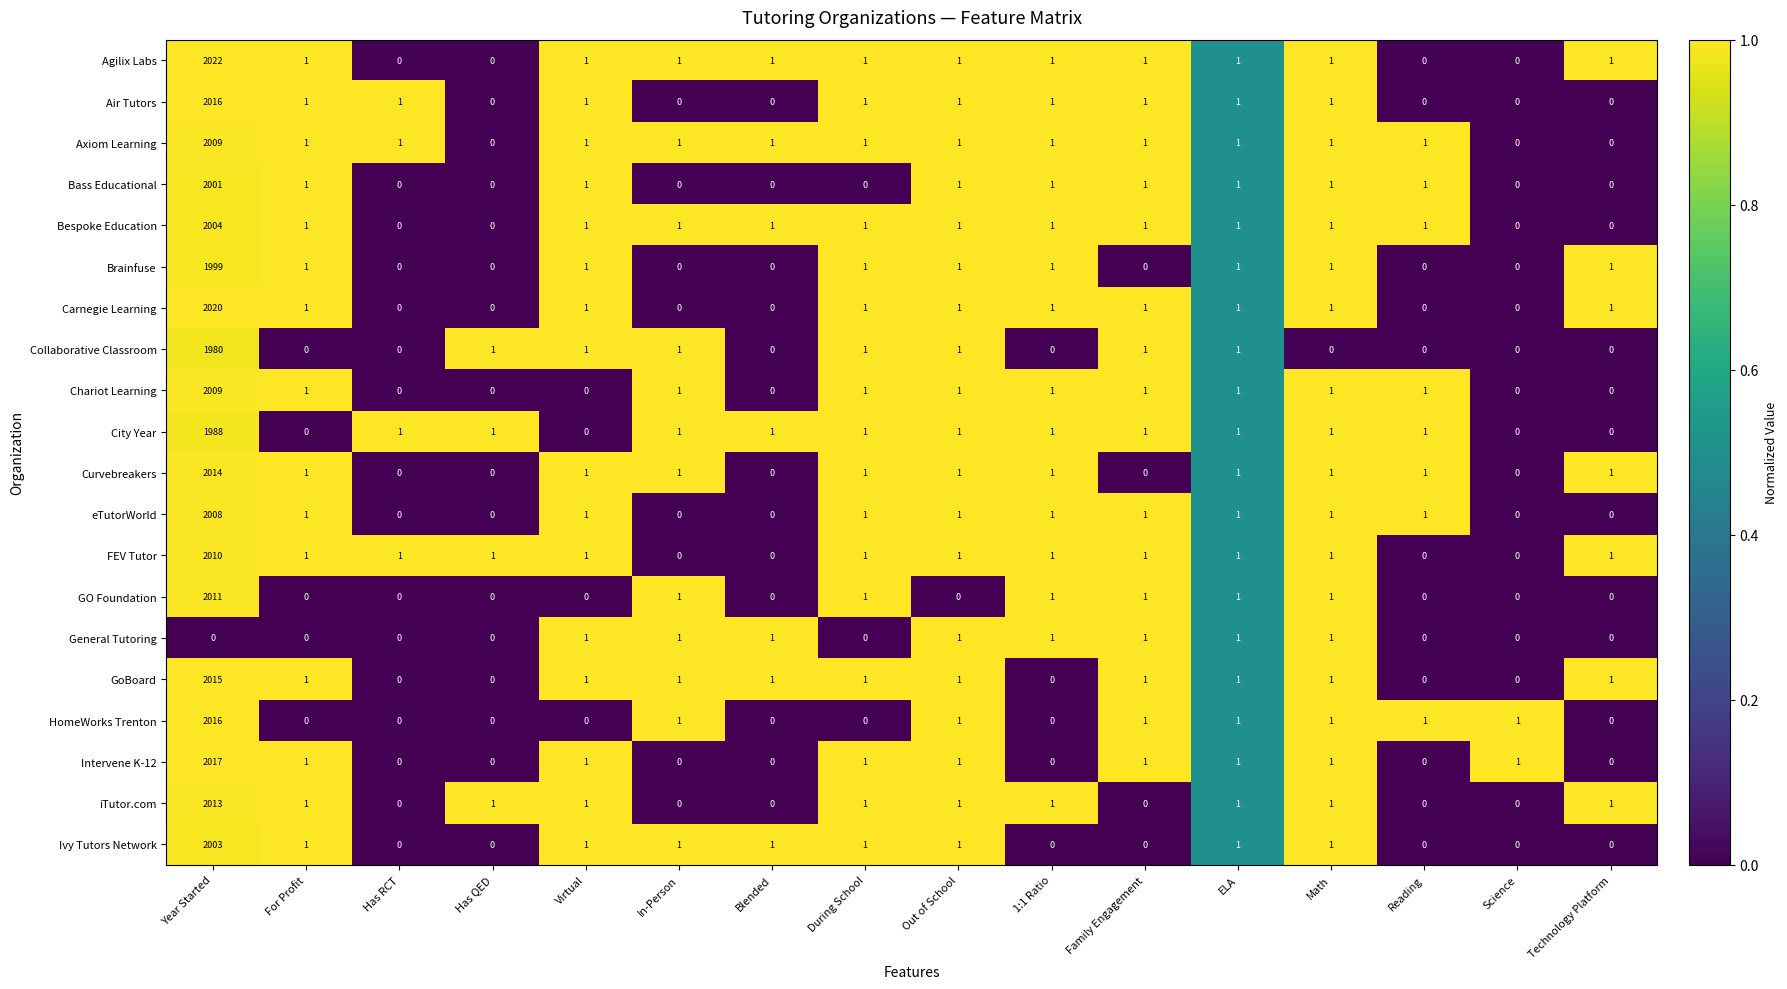

What is the difference between the highest and lowest values at Technology Platform?

1